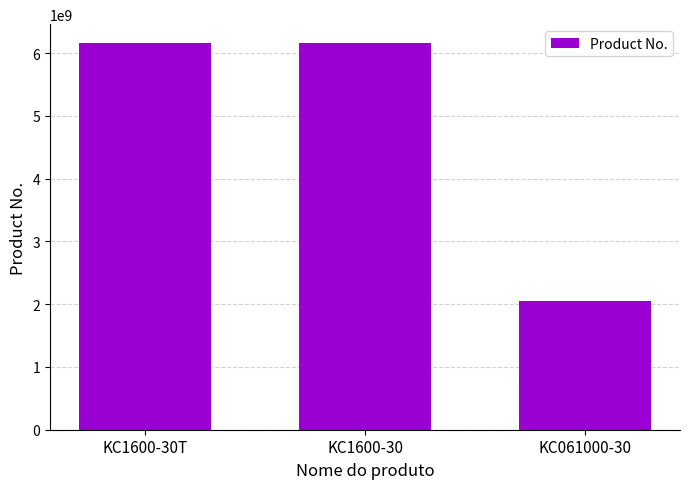

True or false: the data shows 10468177919 at KC1600-30T.

False